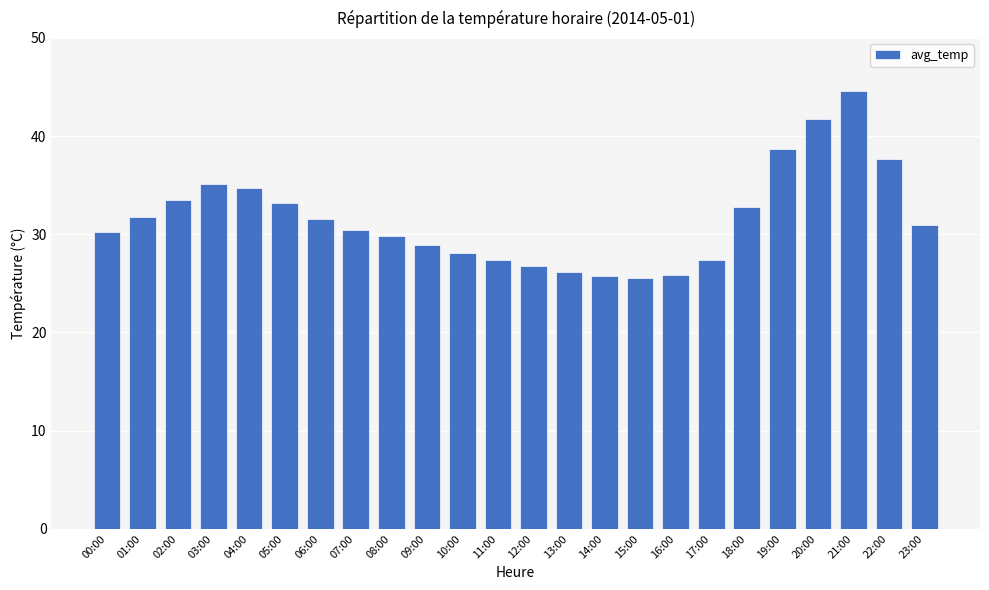

What is the average value?

31.6